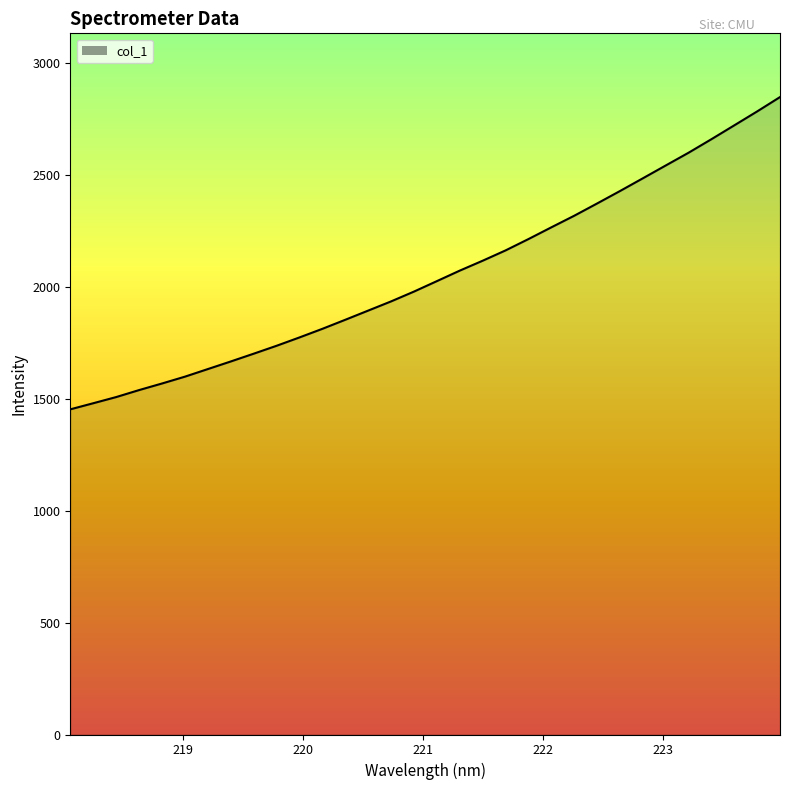

Does the chart have visible grid lines?

No